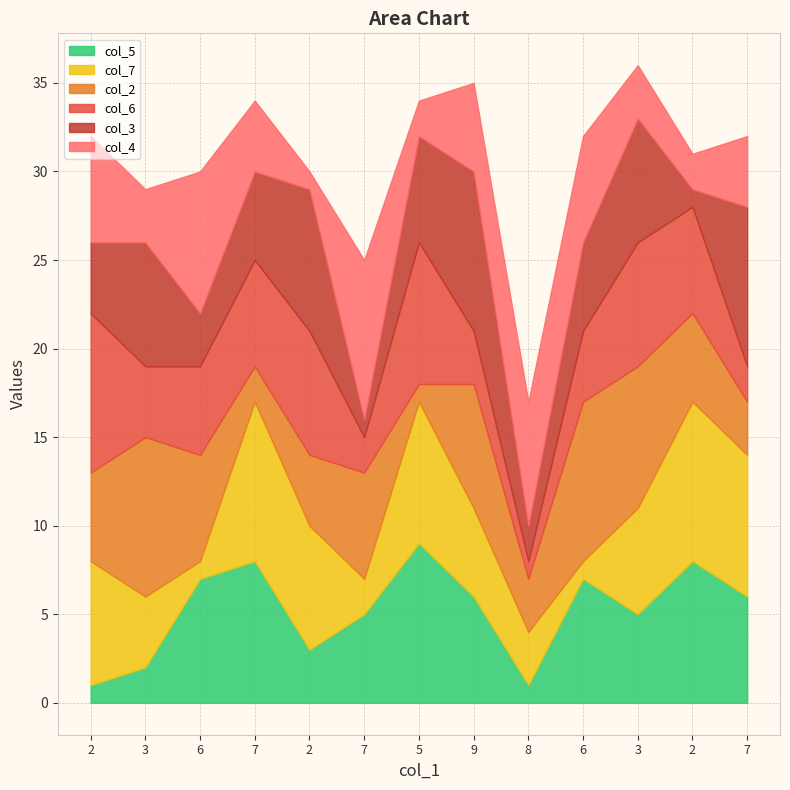

The value of col_7 at 3 is 6. True or false?

False